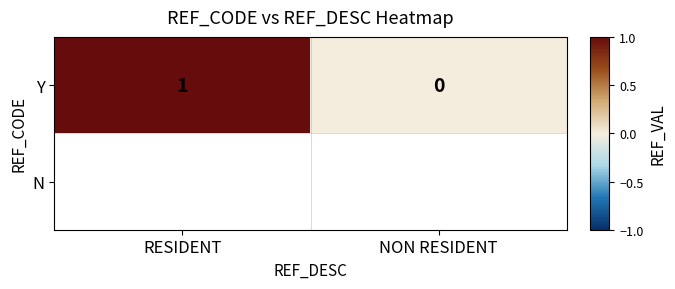

At which label is the value closest to 0?

NON RESIDENT